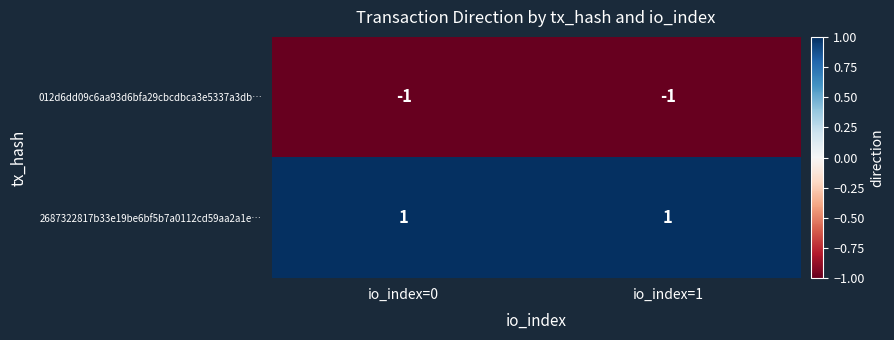

Which series has the largest total across all categories?

2687322817b33e19be6bf5b7a0112cd59aa2a1e…